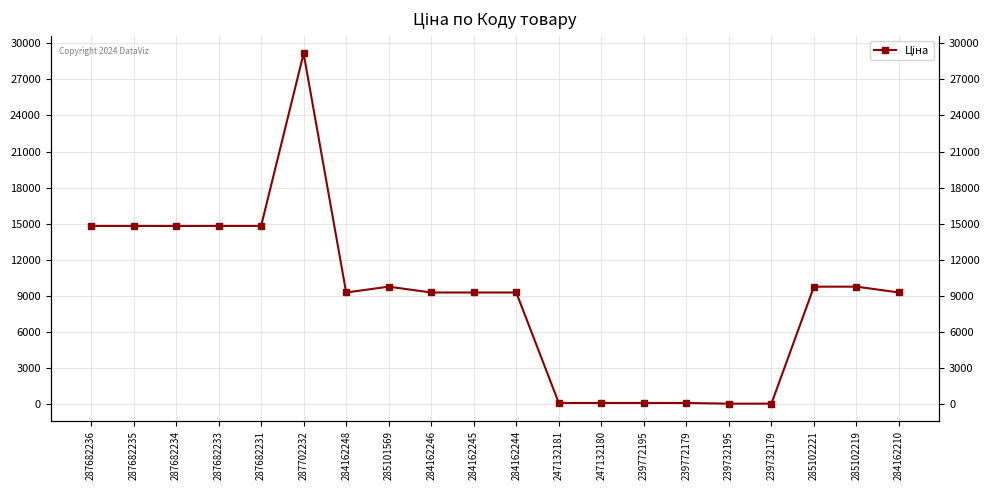

How many points are lower than both their immediate neighbors (excluding endpoints)?

1